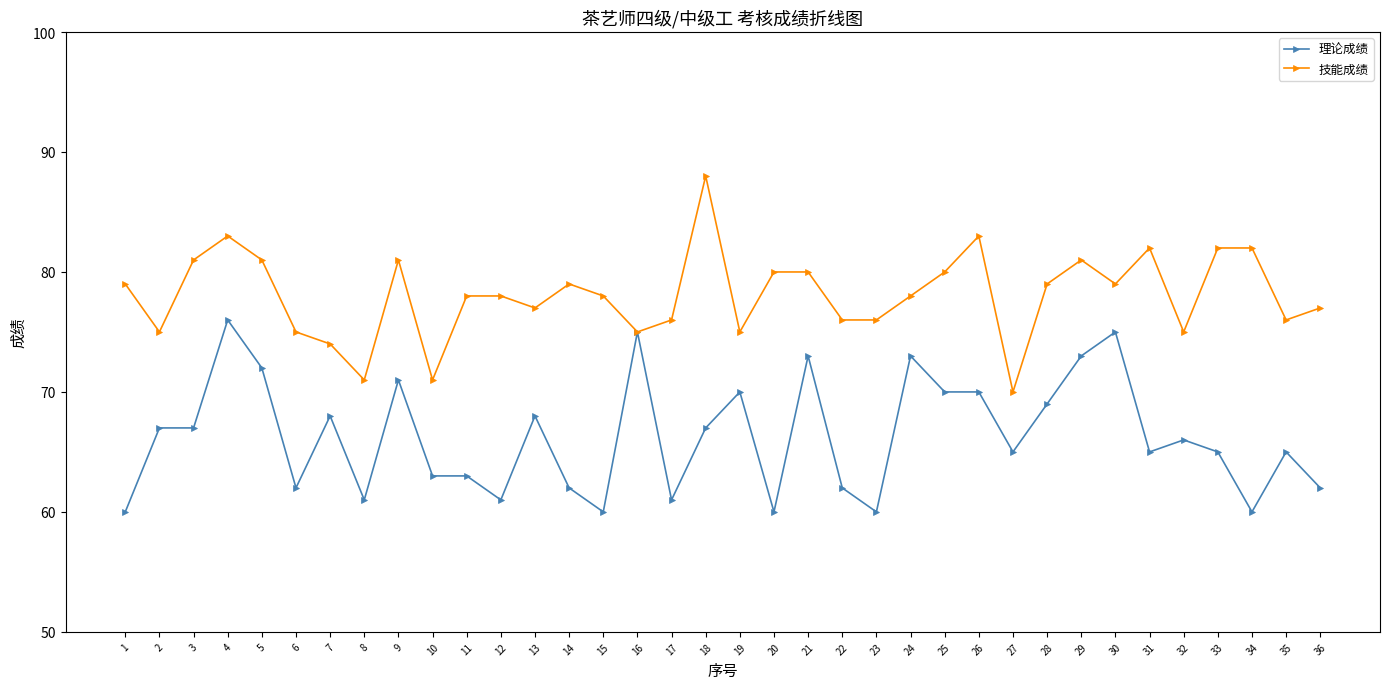

True or false: 理论成绩 has more than 2 interior local peaks.

True